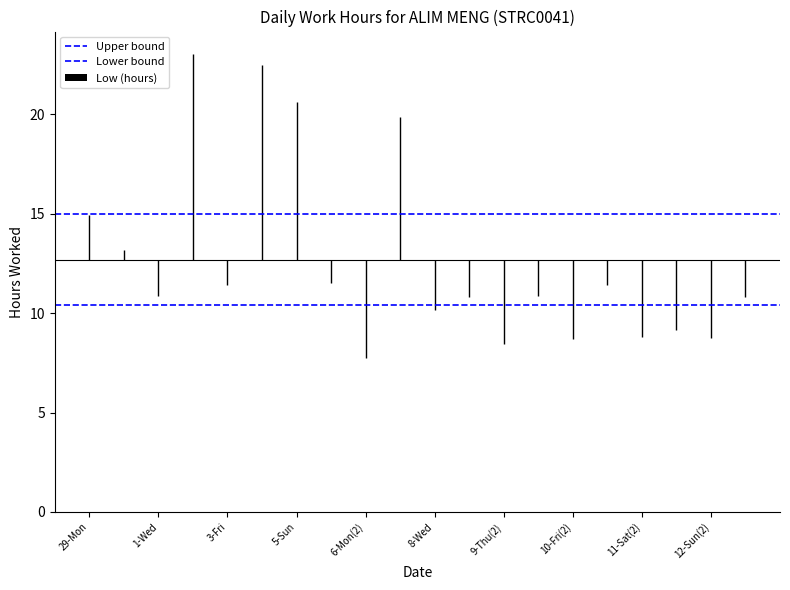

What is the label of the 1st bar from the left?

29-Mon